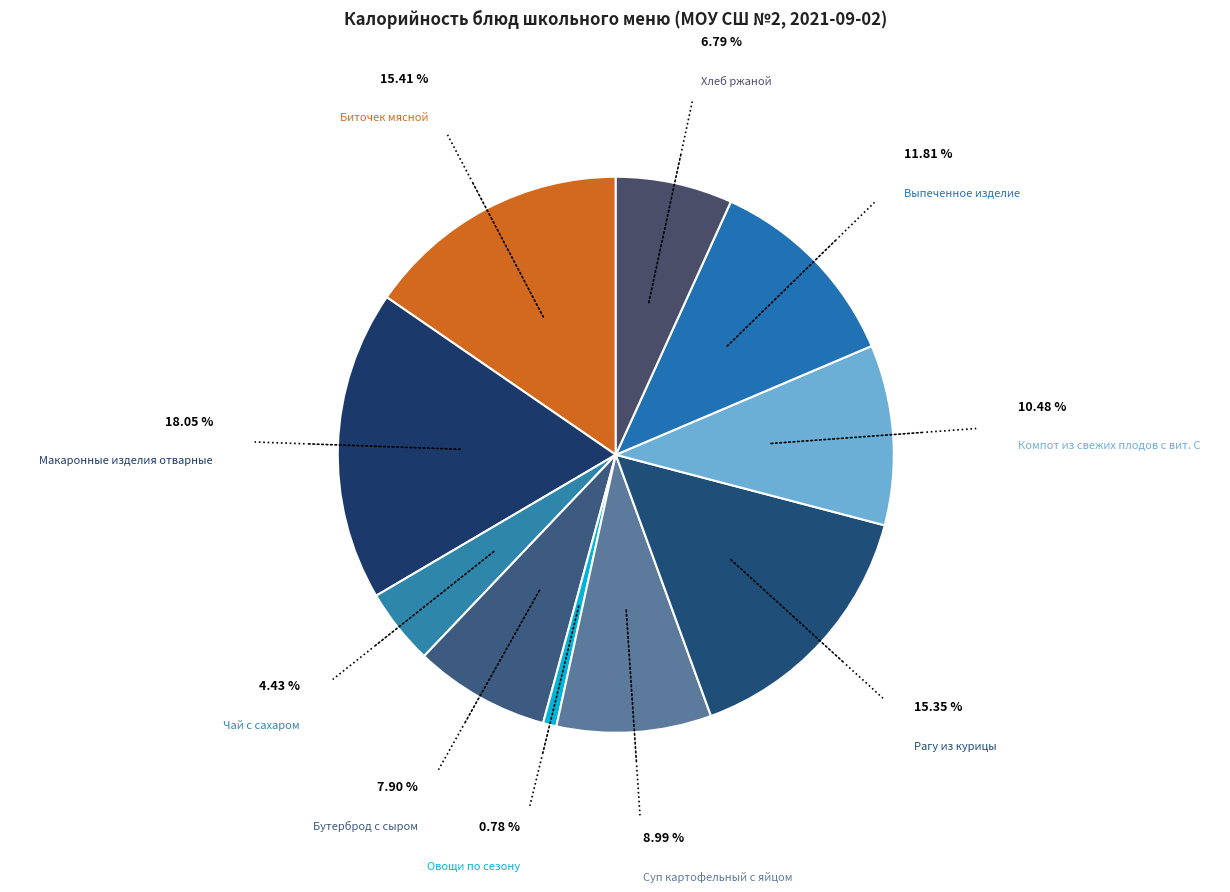

Which category has the biggest portion of the pie?

Макаронные изделия отварные